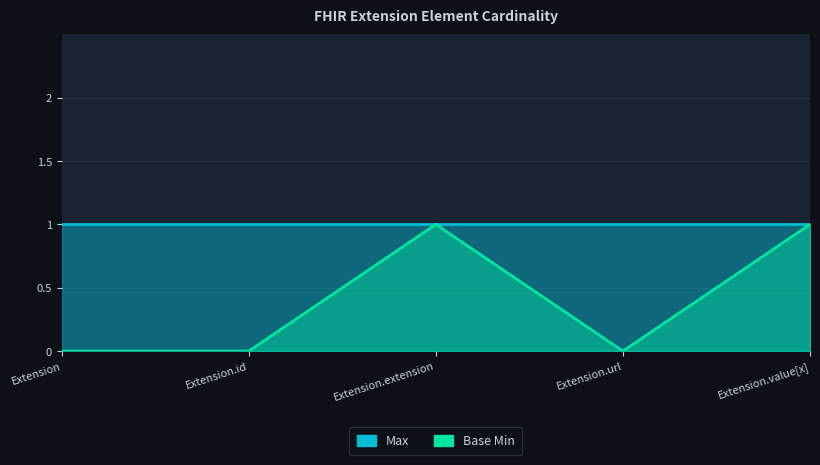

Rank the categories by value from highest to lowest.

Extension.extension, Extension.value[x], Extension, Extension.id, Extension.url